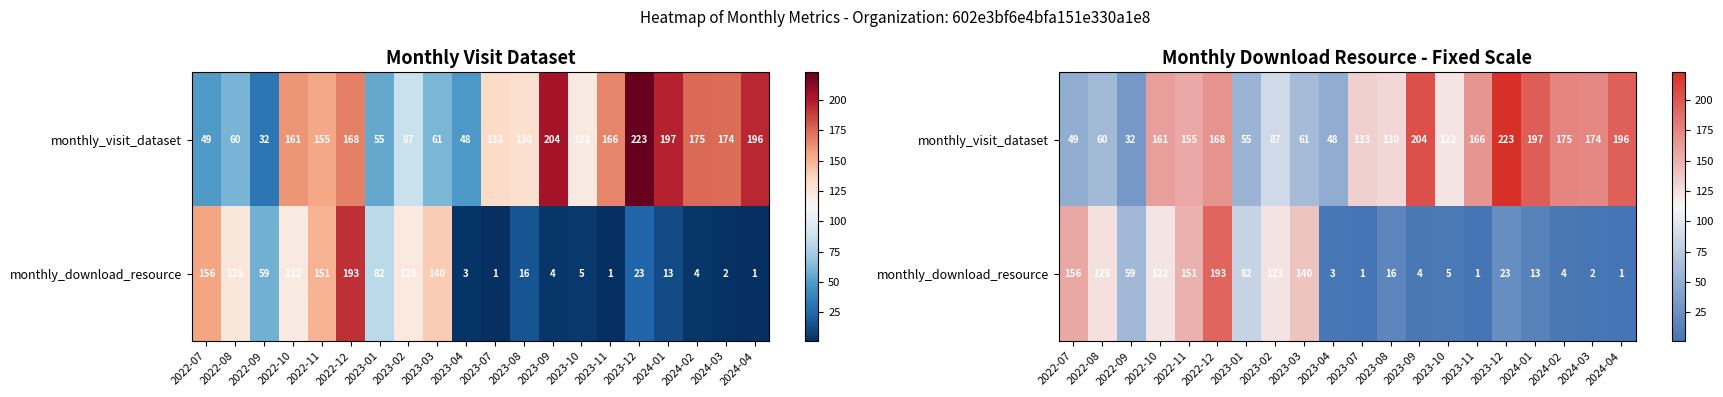

Rank the series at 2023-12 from lowest to highest value.

monthly_download_resource, monthly_visit_dataset